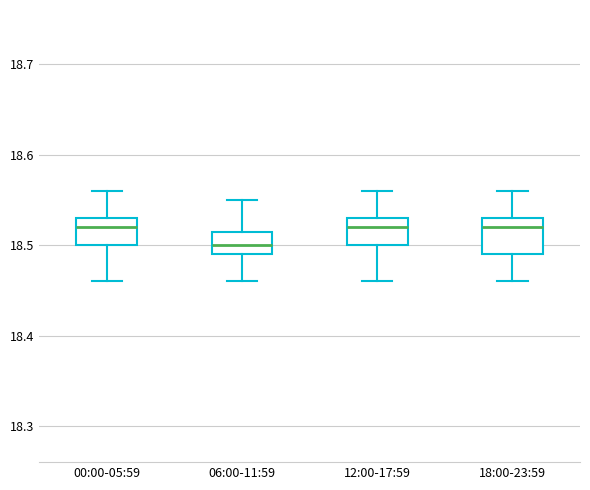

Where is the upper edge of the box for 00:00-05:59 on the y-axis? The values are not printed on the chart, so give them approximately, as read against the axis.

18.53